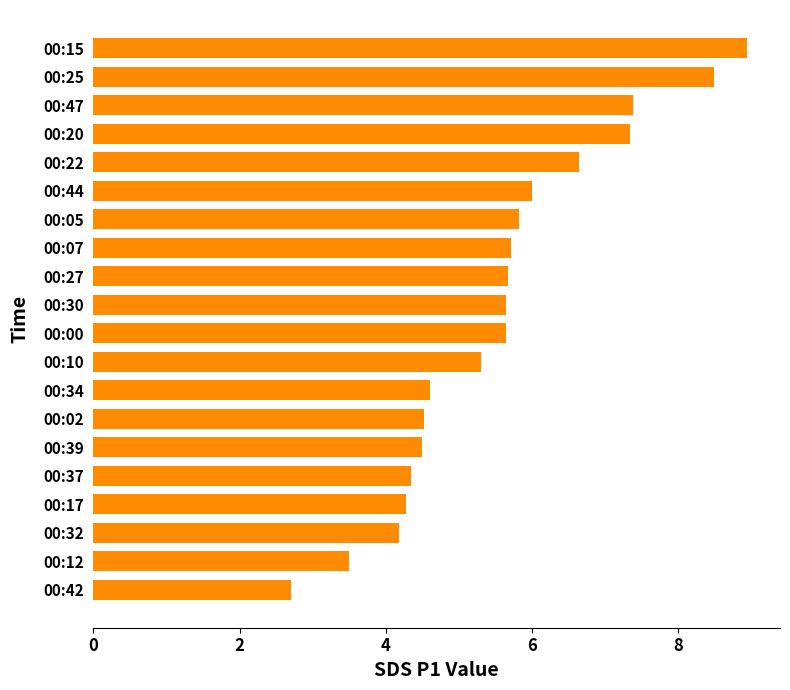

What is the change in value from 00:39 to 00:07?

+1.2